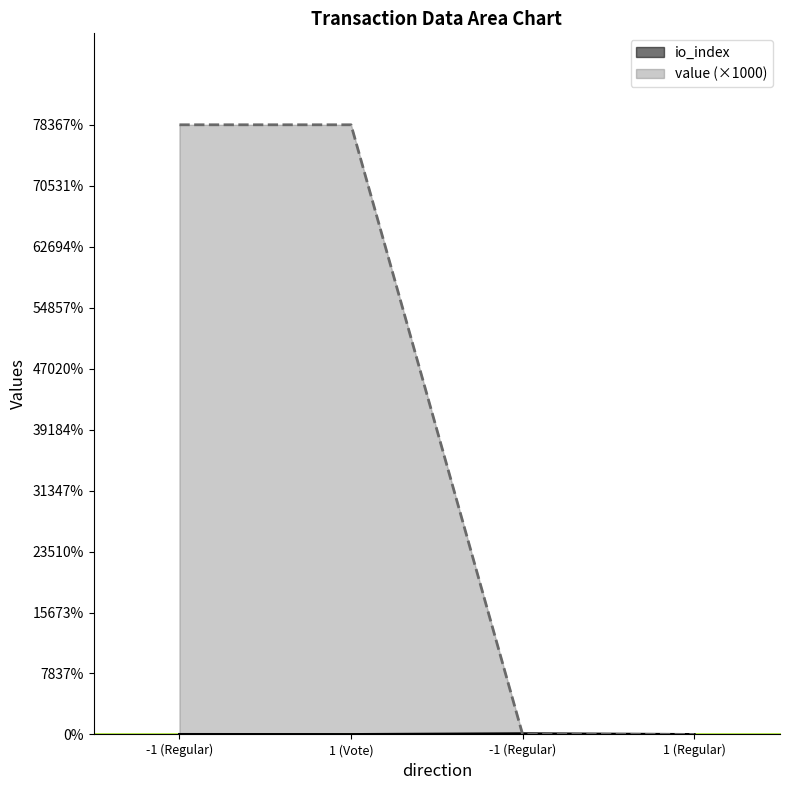

True or false: value has more than 2 points higher than both neighbors.

False